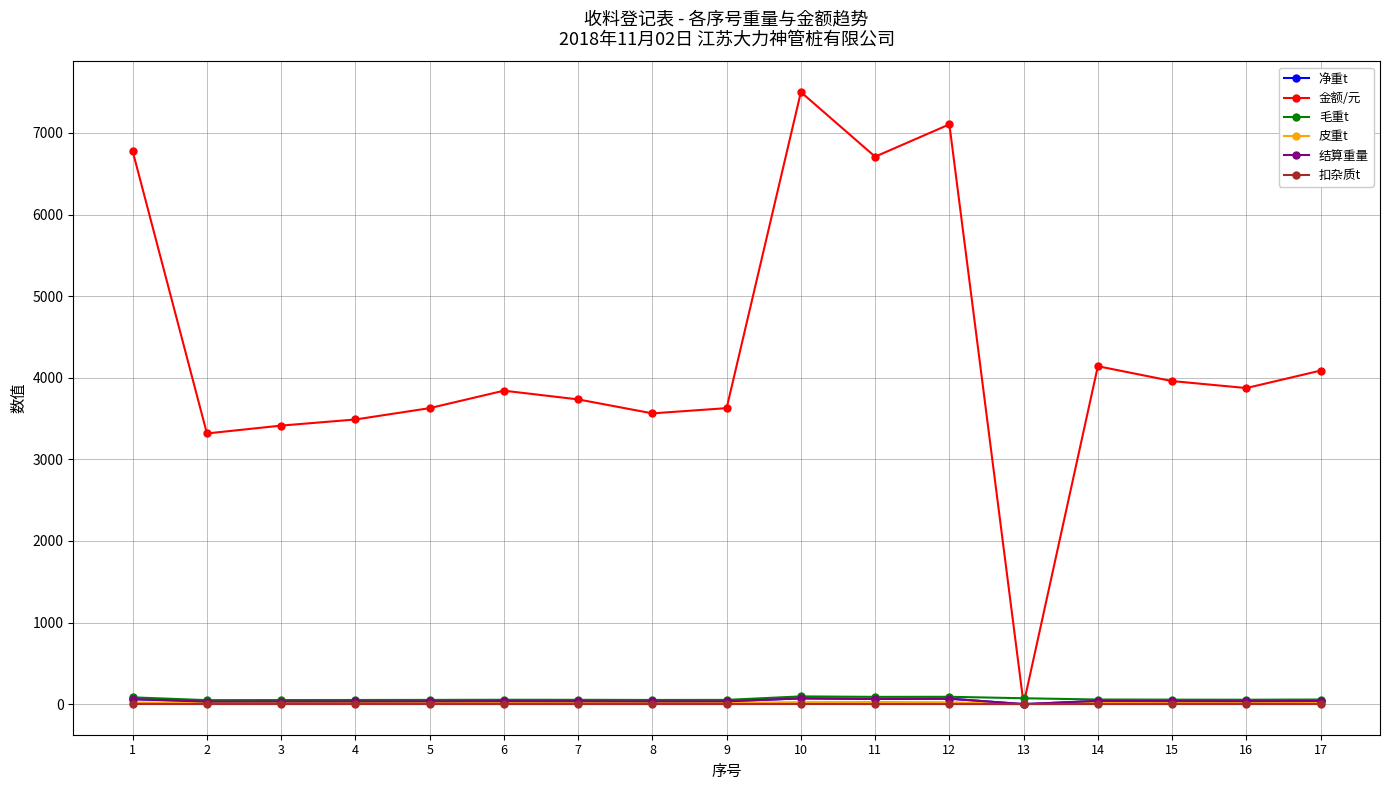

How many lines are shown in the chart?

6